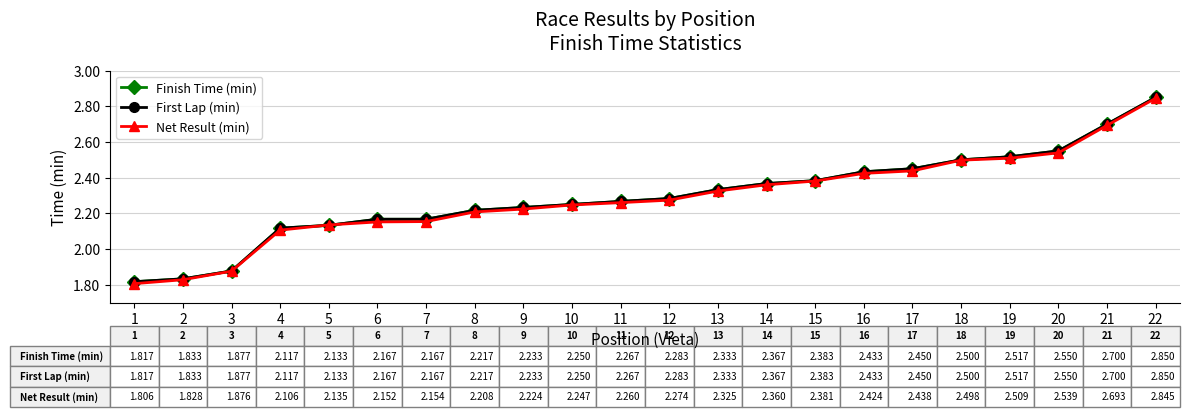

Does the chart have visible grid lines?

Yes